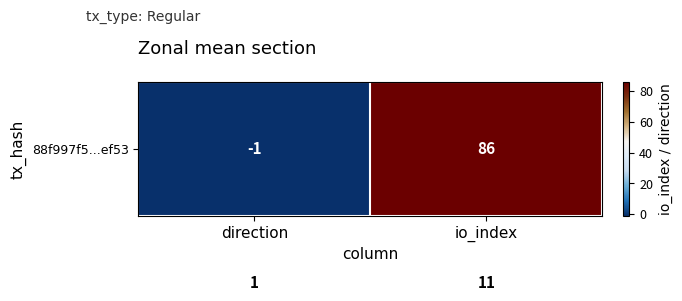

Count the number of categories in the chart.

2